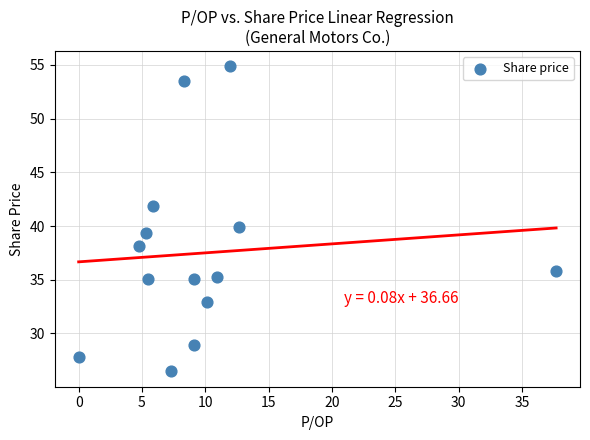

What is the range of Y values (max minus min)?

28.4